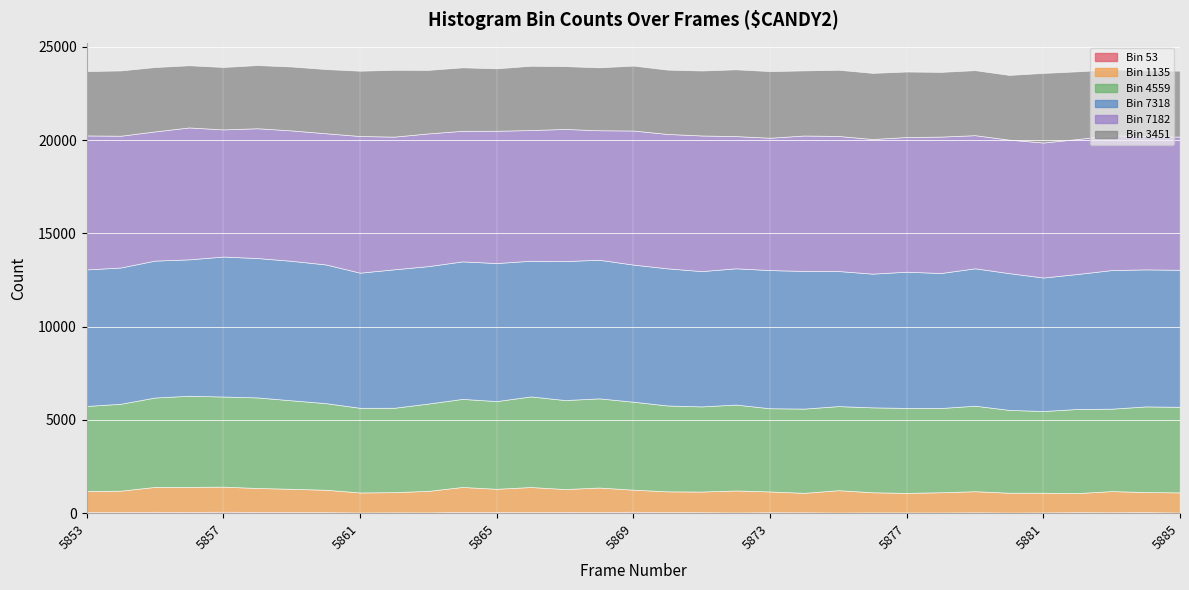

What is the difference between the highest and lowest values at 5868?

7375